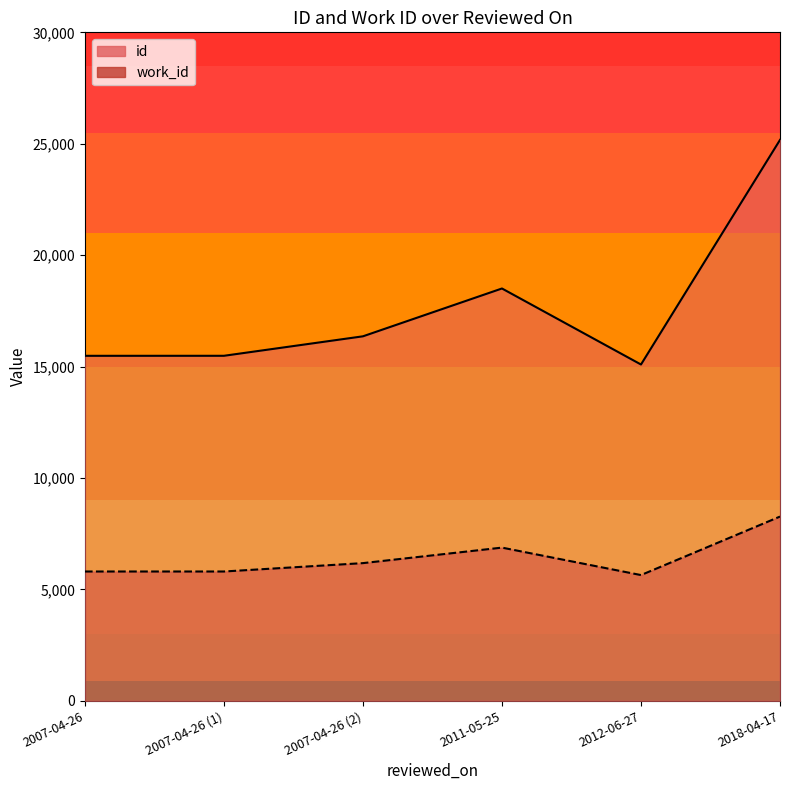

The value of id at 2011-05-25 is 18506. True or false?

True